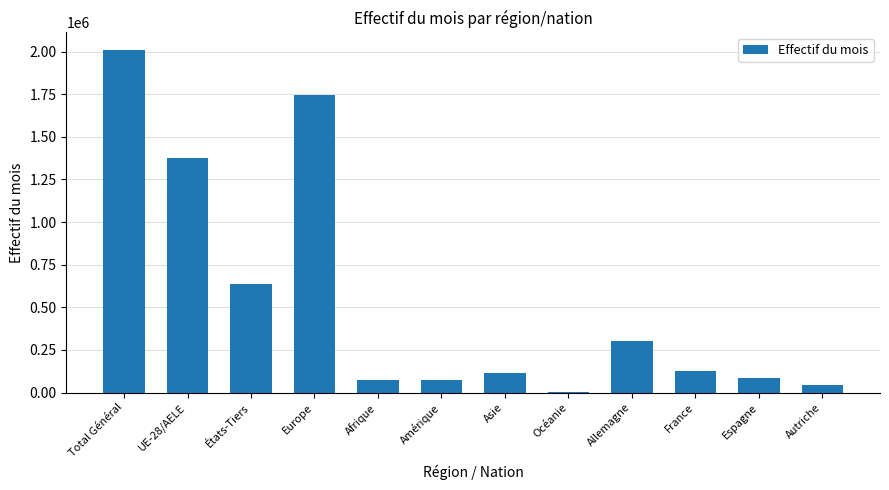

What is the difference between the values at Autriche and Amérique?

32340